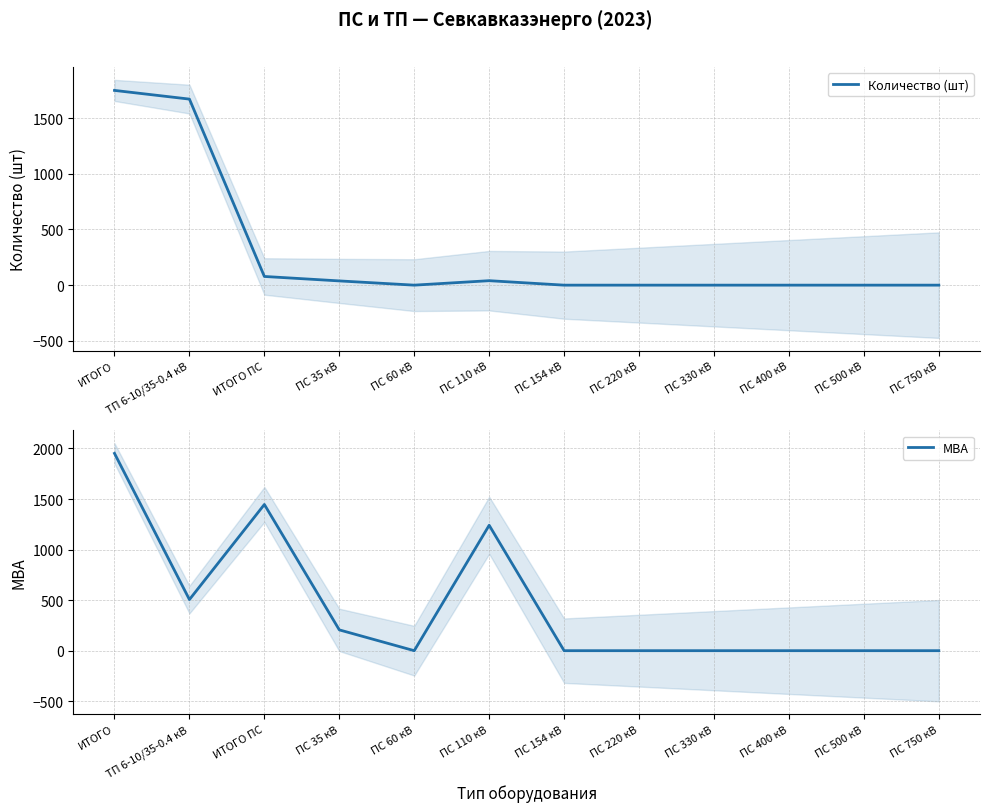

How many data points in МВА are above 0?

5